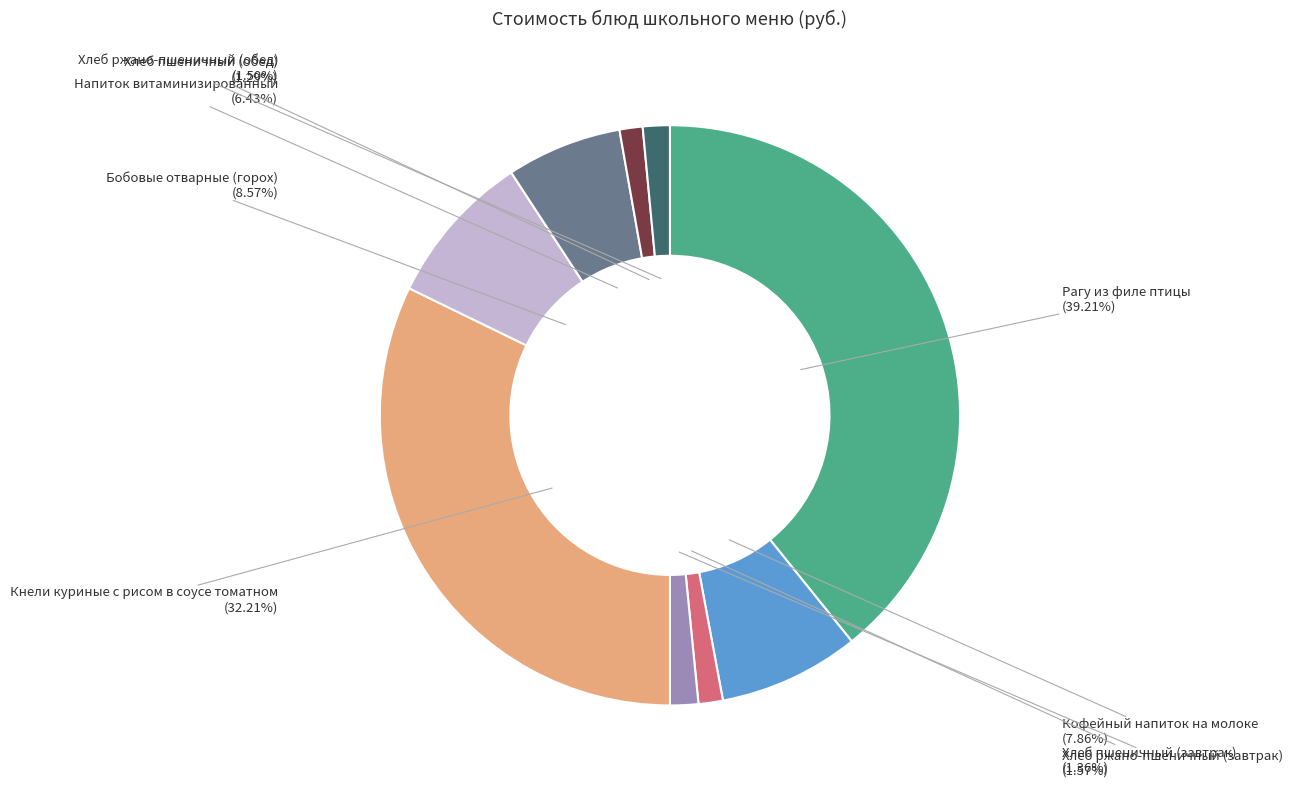

How many slices are in this pie chart?

9